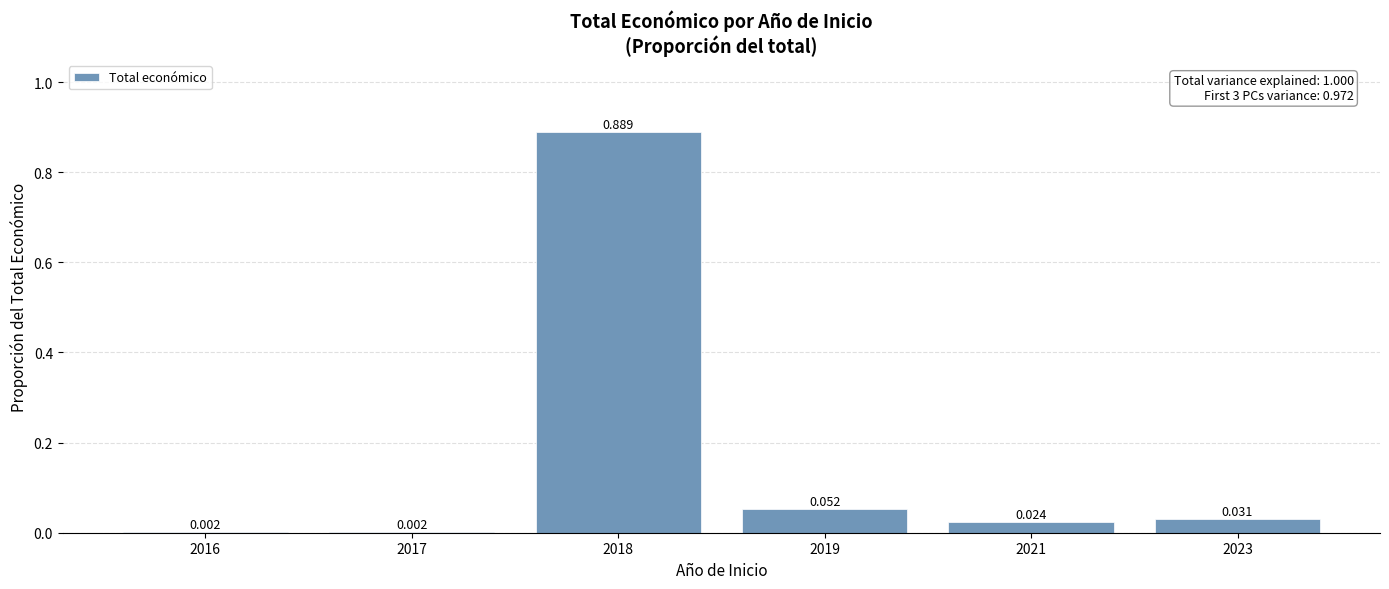

At which category does the chart reach its peak across all series?

2018